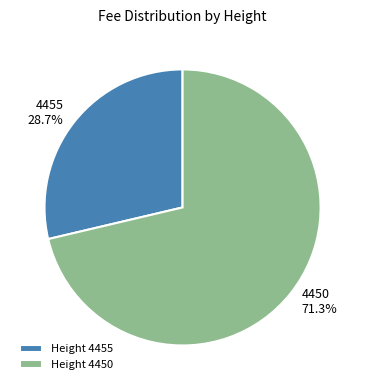

Does 4450 account for over 50% of the chart?

Yes